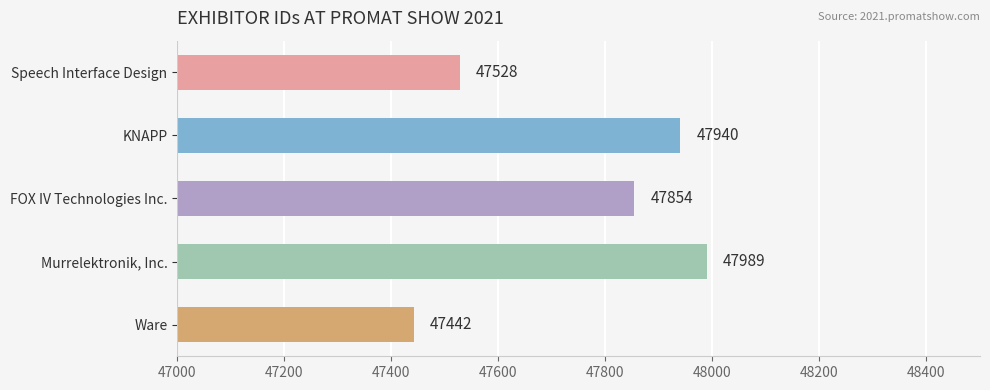

What is the label of the 1st bar from the bottom?

Ware